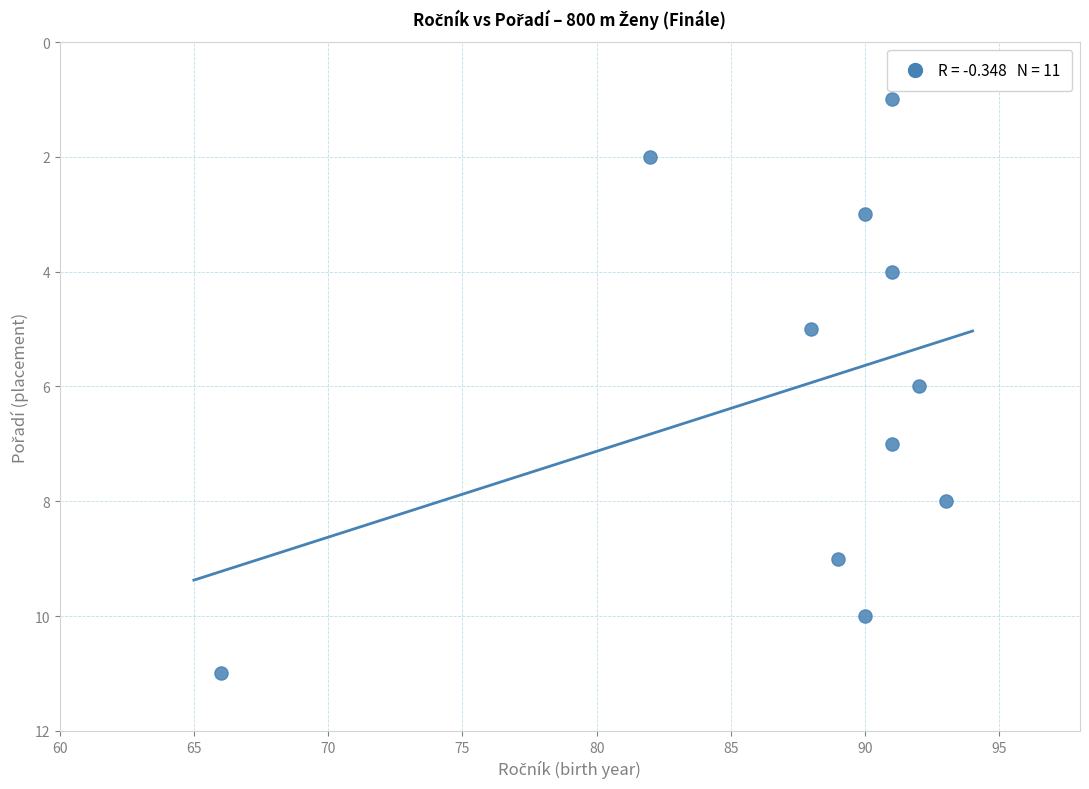

What is the average Y value?

6